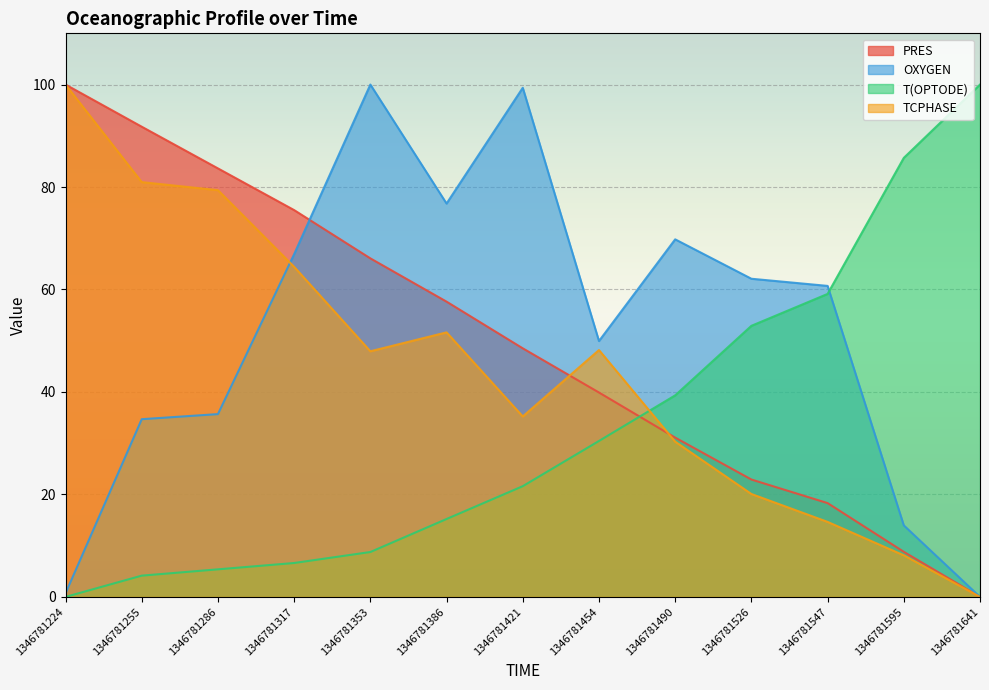

How many lines are shown in the chart?

4